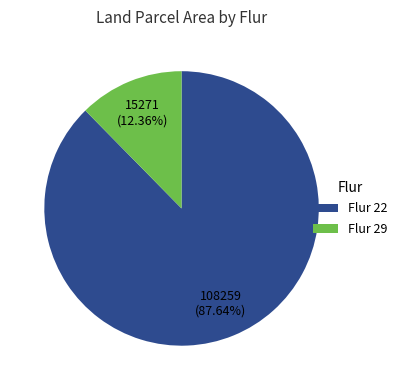

Between Flur 29 and Flur 22, which is larger?

Flur 22